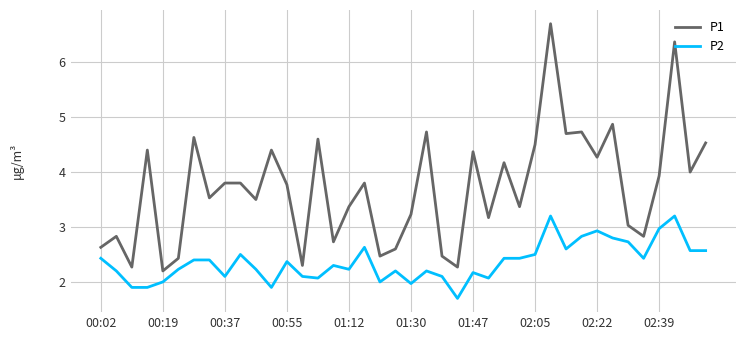

Which series has the largest total across all categories?

P1